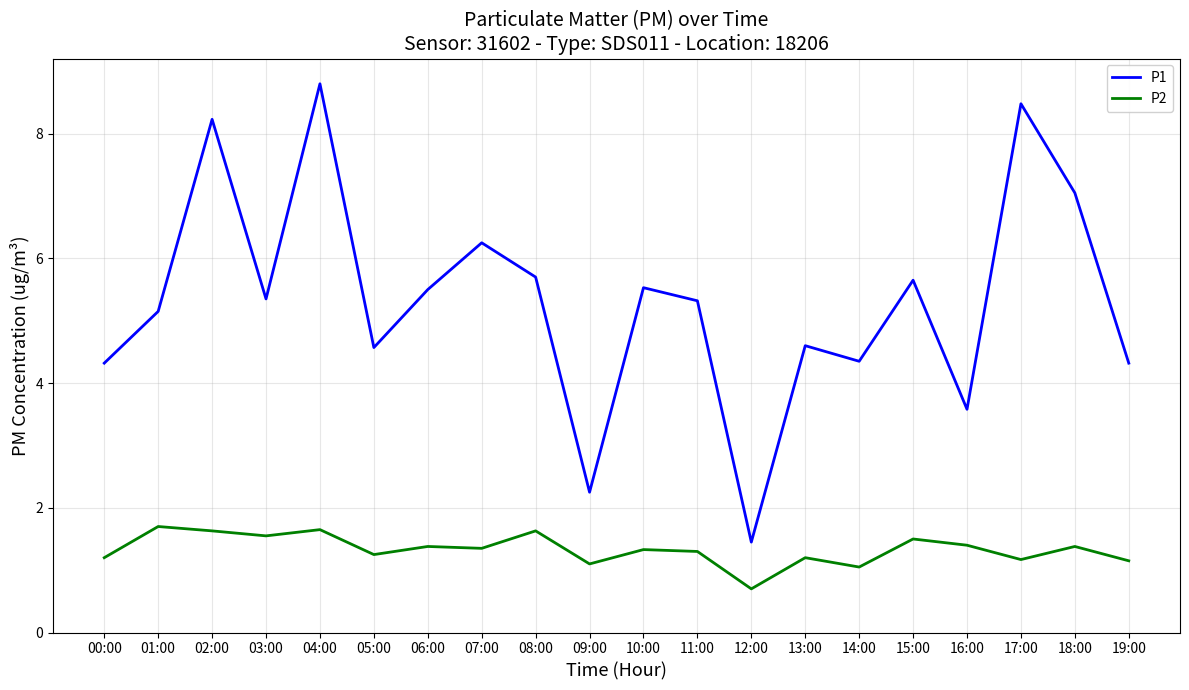

Is it true that P1 equals 2.9 at 14:00?

False